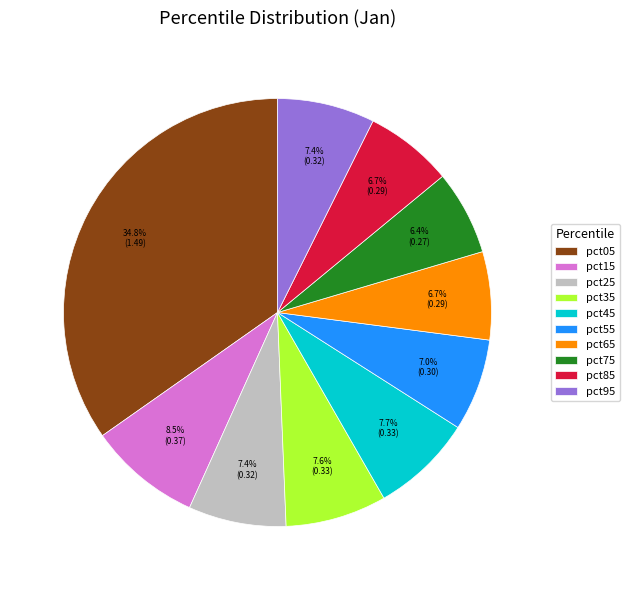

Which category has the biggest portion of the pie?

pct05